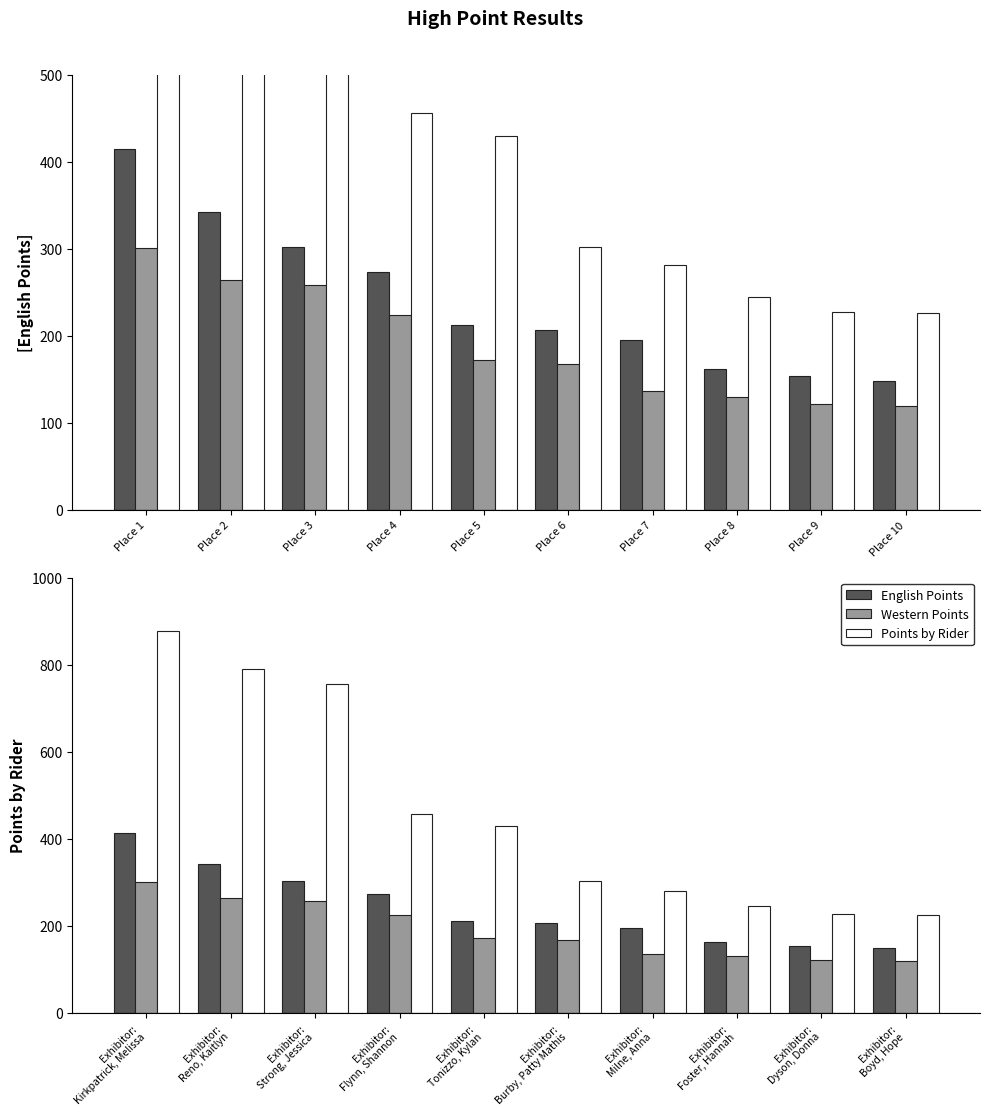

At which label does Western Points reach its minimum?

Exhibitor: Boyd, Hope